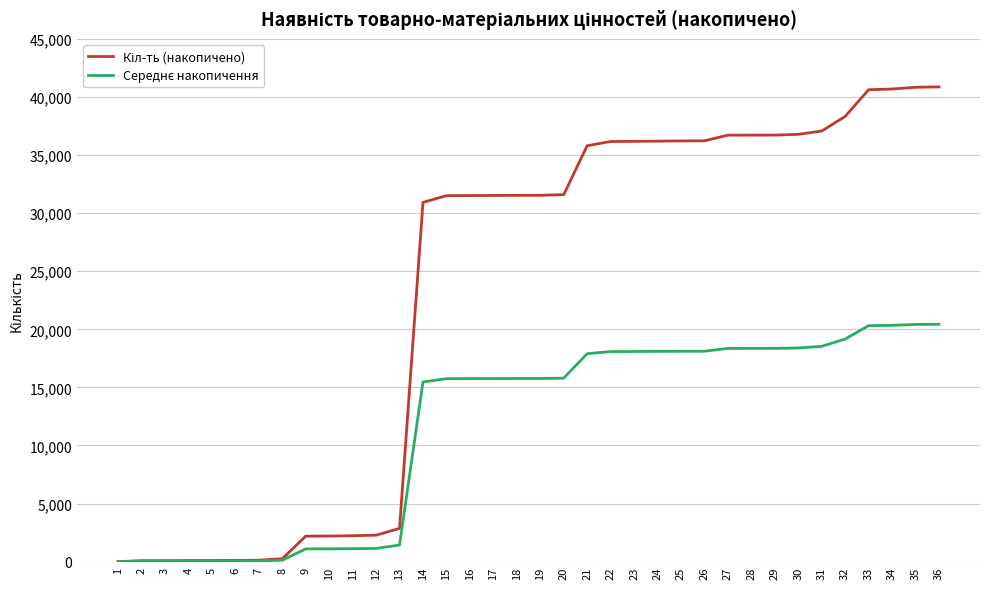

What is the maximum value shown in the chart?

40869